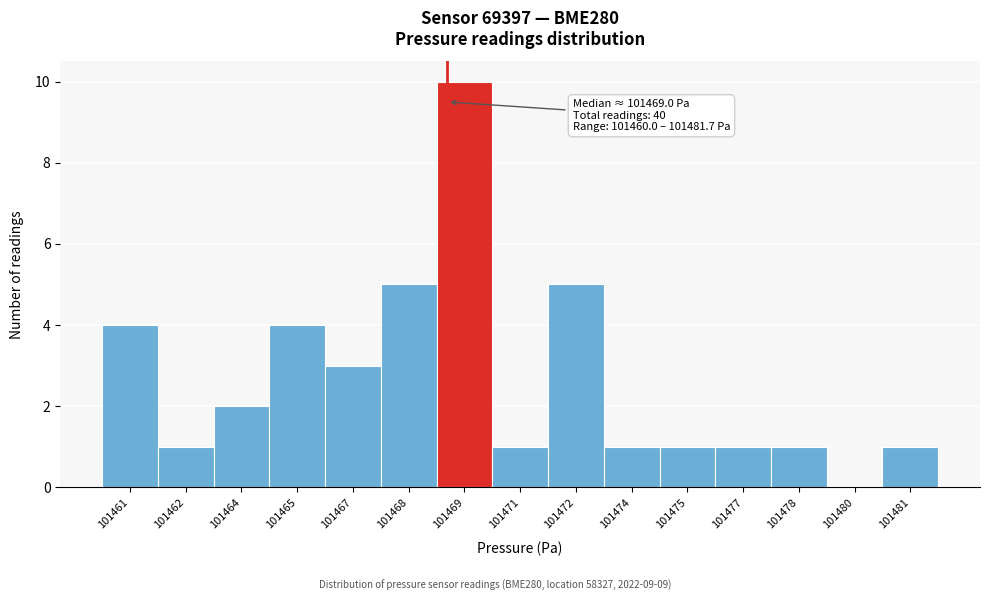

Reading left to right, what are all the values shown in this chart?

101461=4	101462=1	101464=2	101465=4	101467=3	101468=5	101469=10	101471=1	101472=5	101474=1	101475=1	101477=1	101478=1	101480=0	101481=1